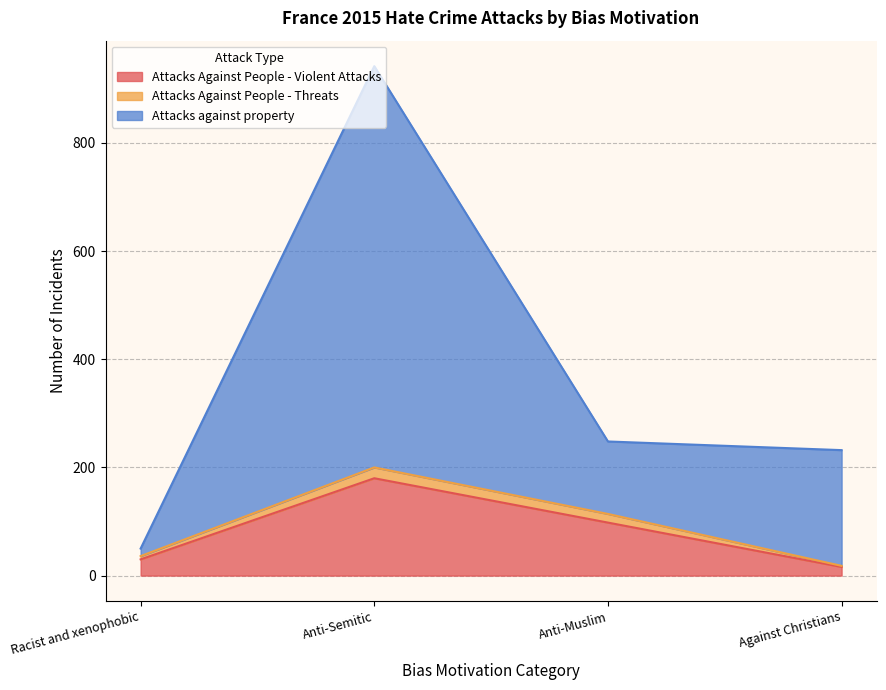

Is it true that Attacks Against People - Violent Attacks equals 42 at Anti-Muslim?

False